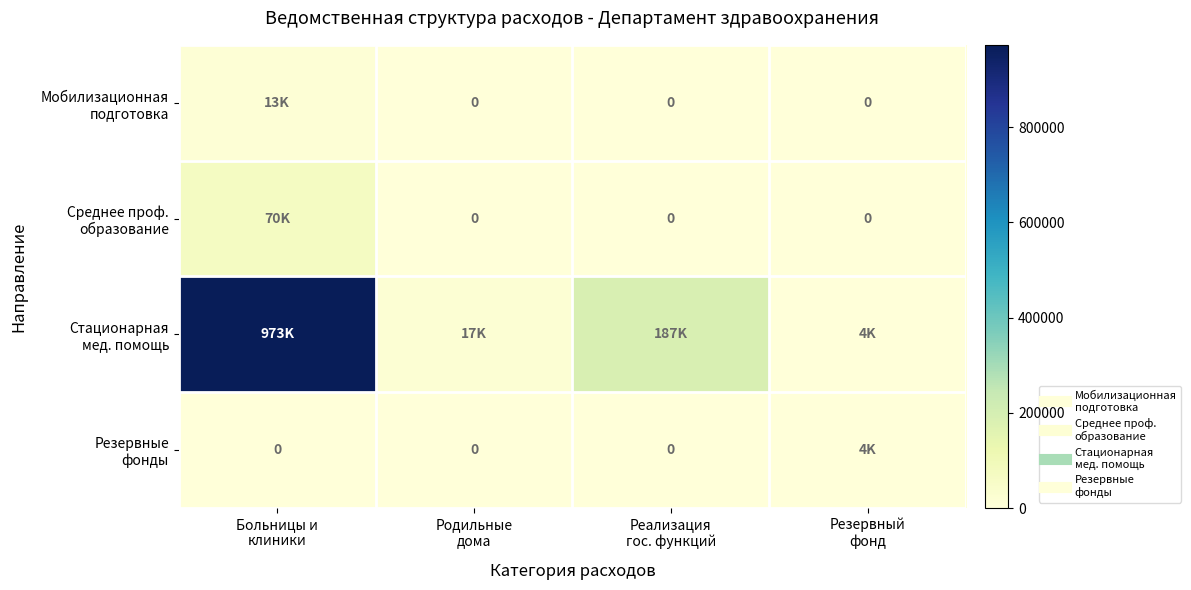

Rank the categories by Мобилизационная подготовка value from highest to lowest.

Больницы и клиники, Родильные дома, Реализация гос. функций, Резервный фонд